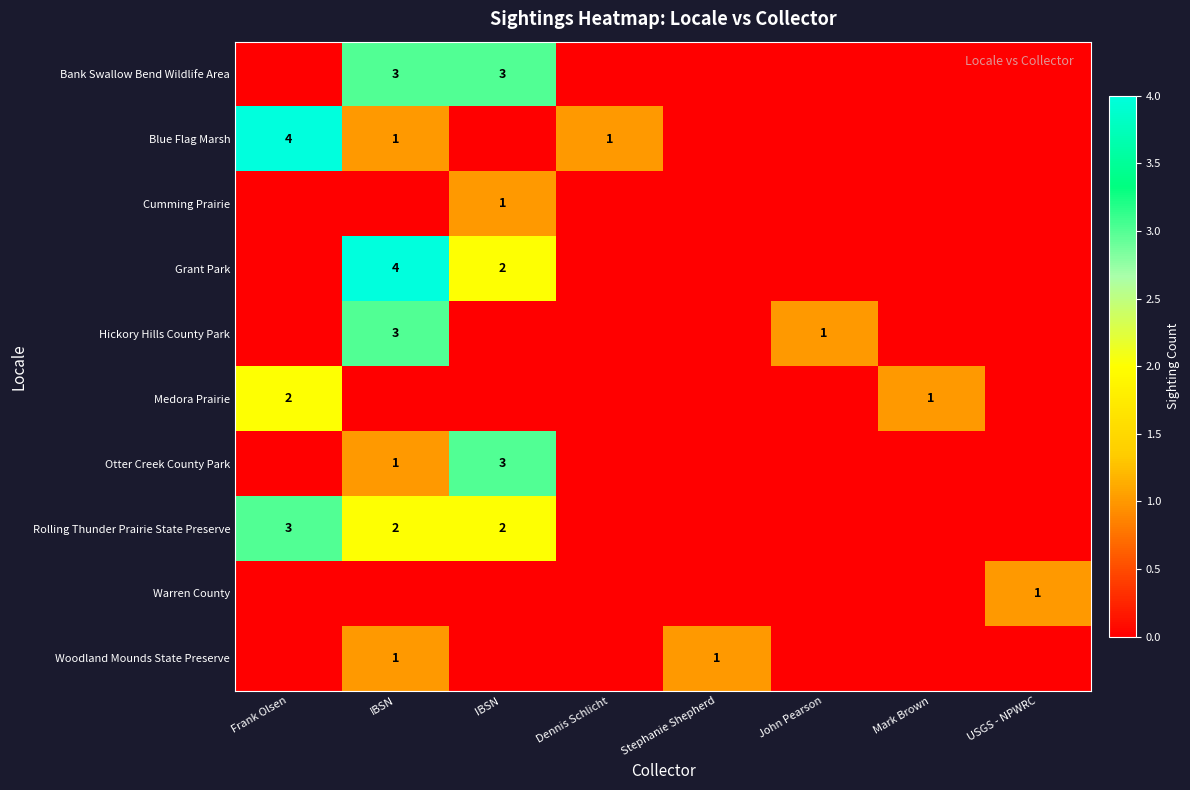

How many series are shown in this chart?

10